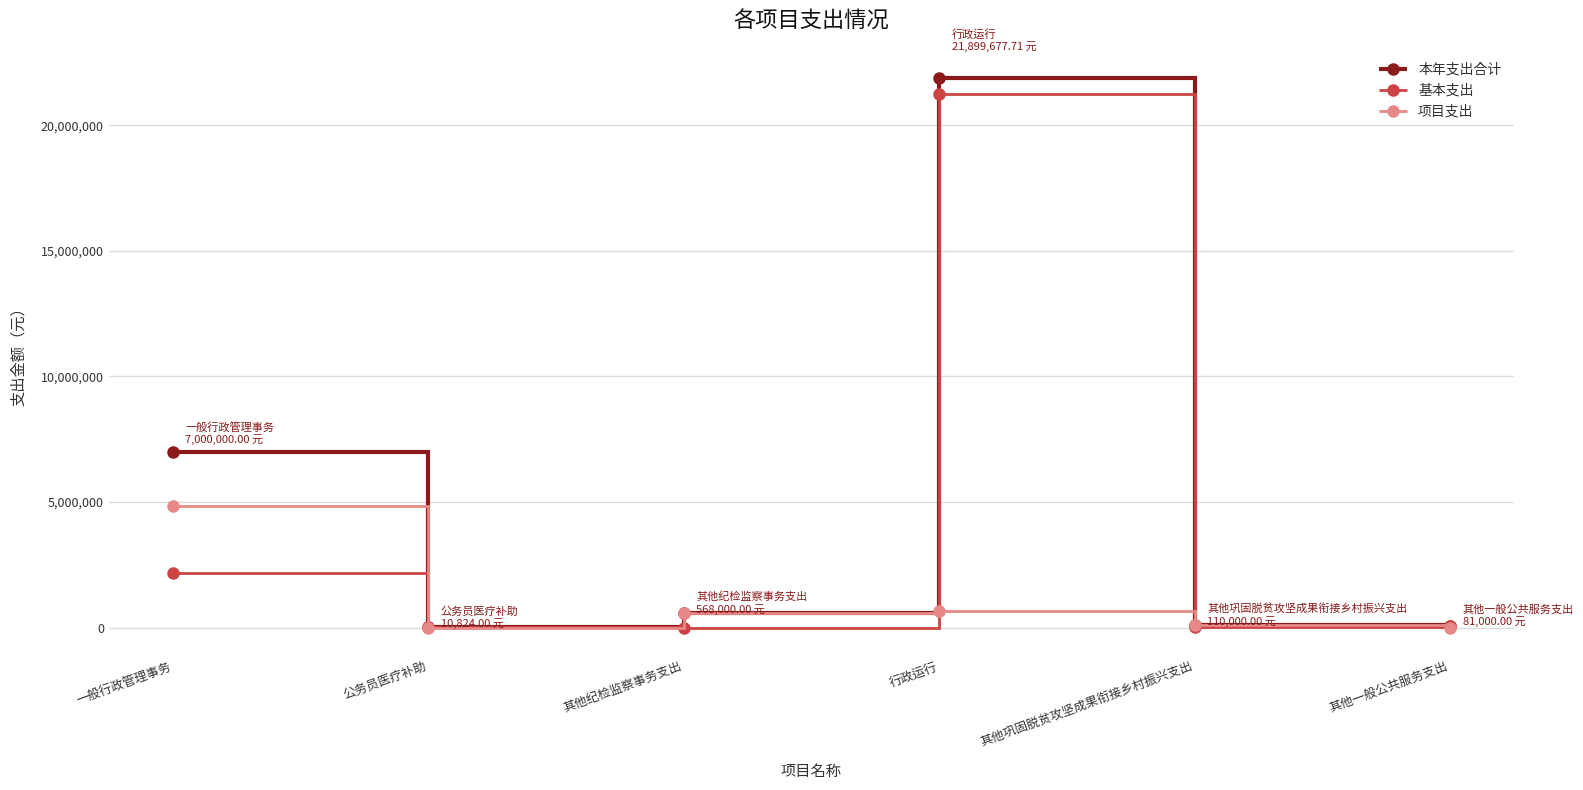

What are all the series names shown in the legend?

本年支出合计, 基本支出, 项目支出